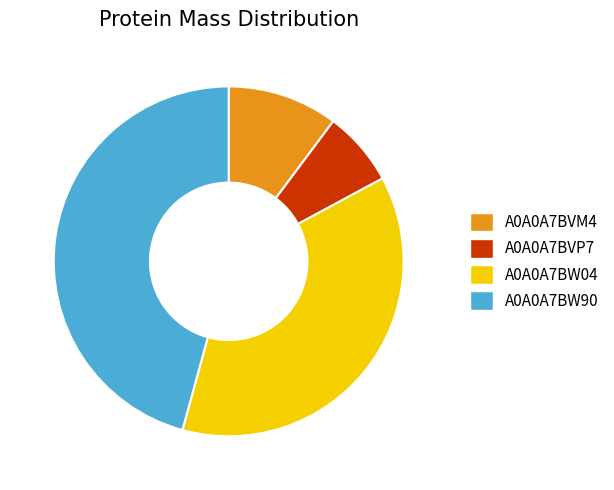

Rank the categories by value from highest to lowest.

A0A0A7BW90, A0A0A7BW04, A0A0A7BVM4, A0A0A7BVP7